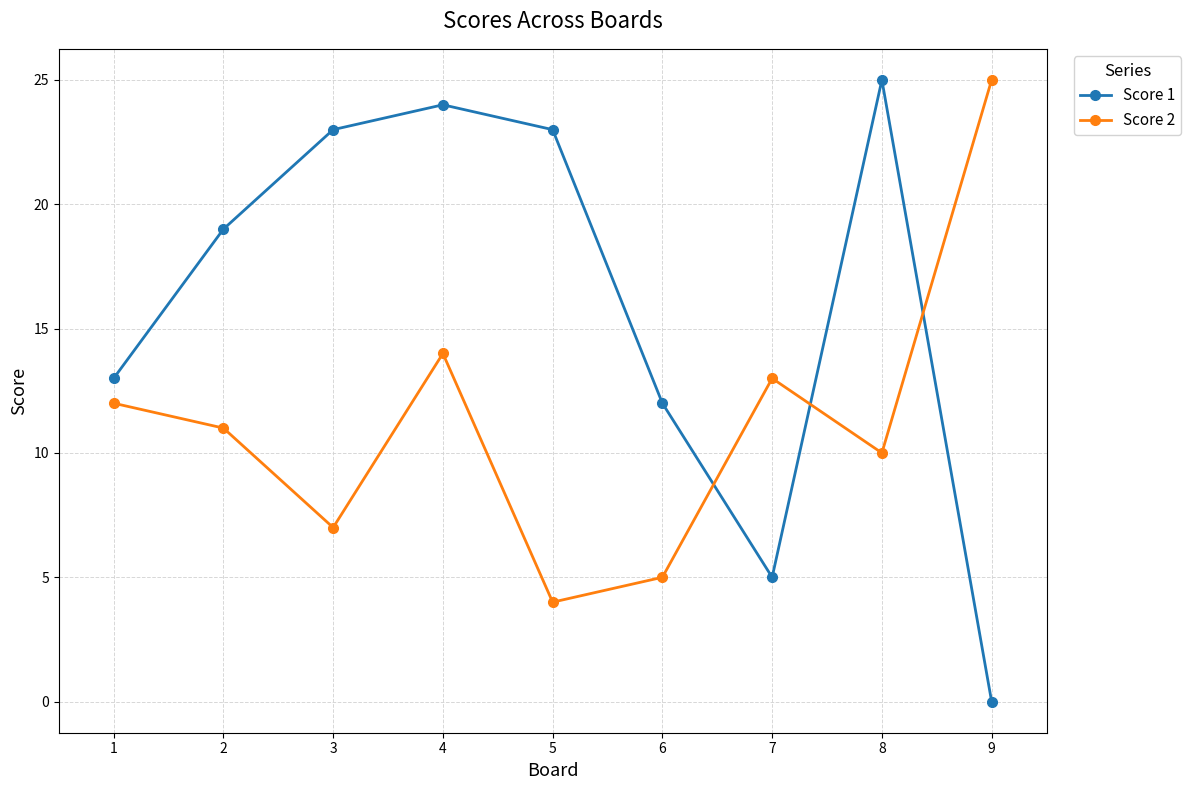

What is the value of the Score 2 point at the 6th from the left?

5